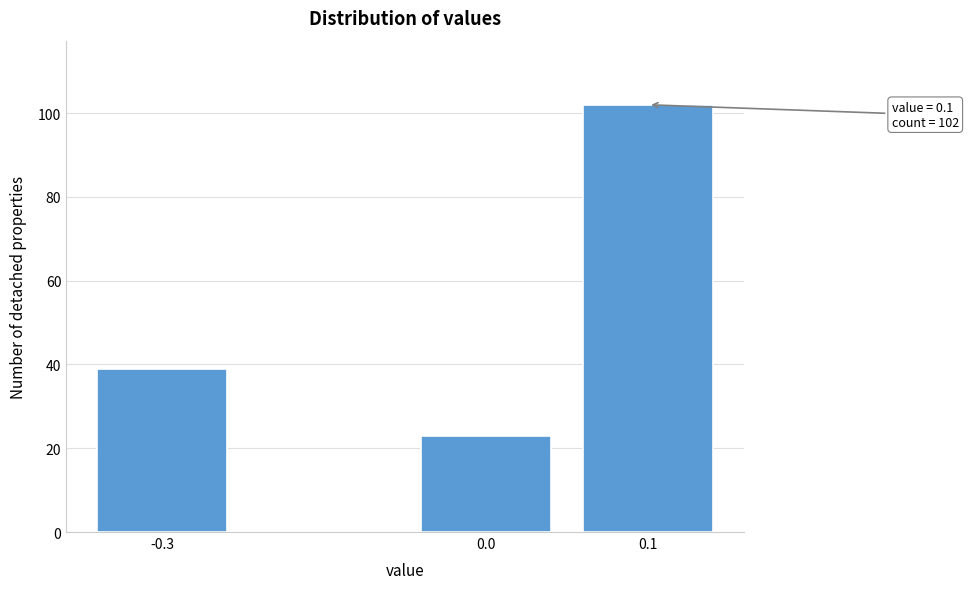

Reading left to right, list all the values displayed in this chart.

-0.3=39	0.0=23	0.1=102